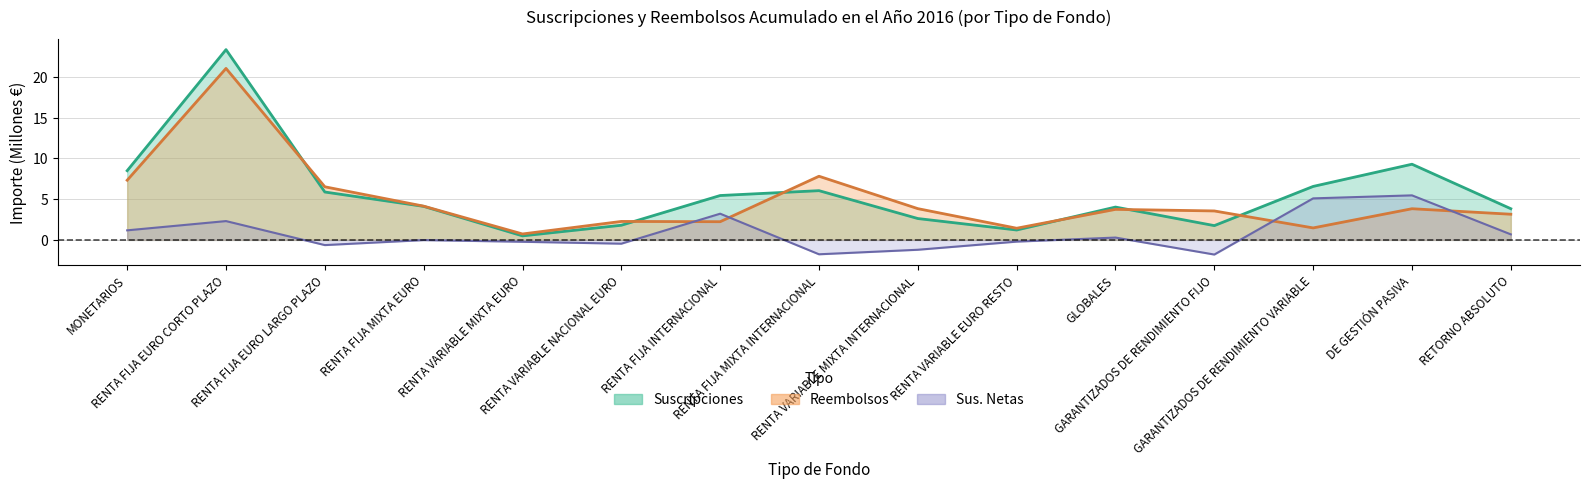

How many intersections are there between Reembolsos and Suscripciones?

6